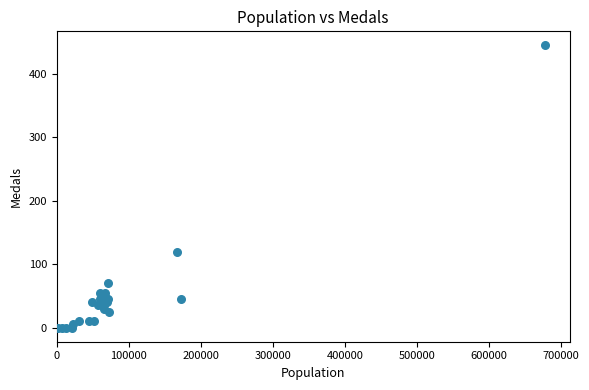

What Y value in the scatter plot is closest to 222?

120